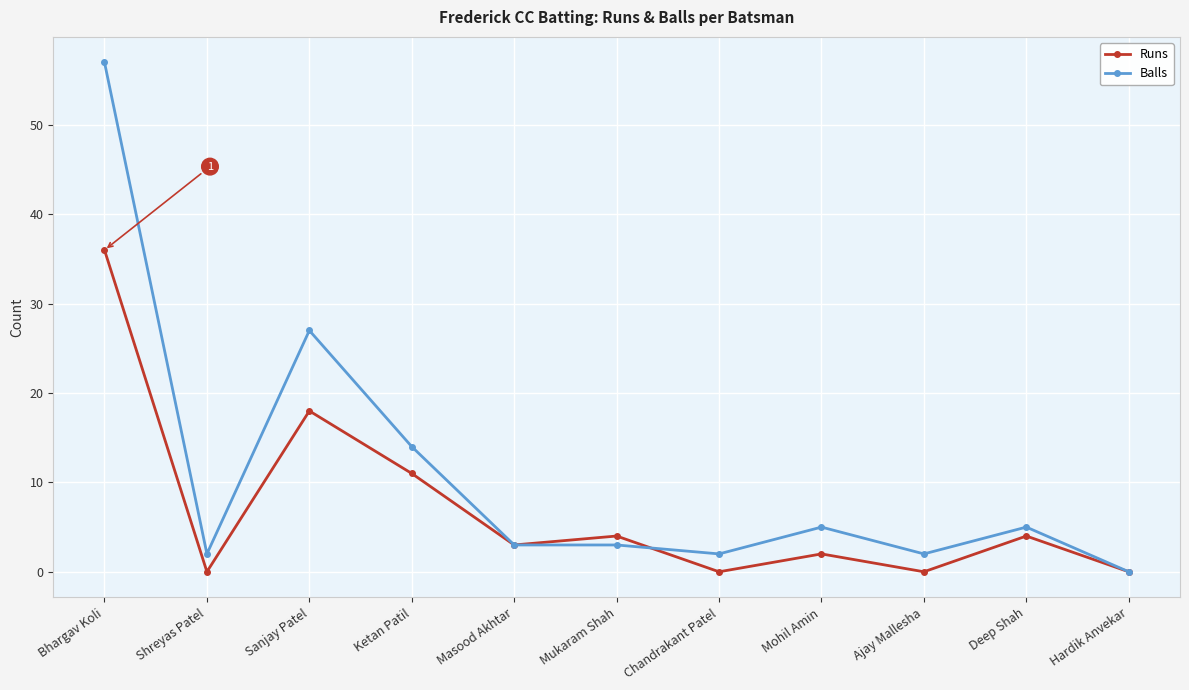

How many positive values does the Balls series have?

10